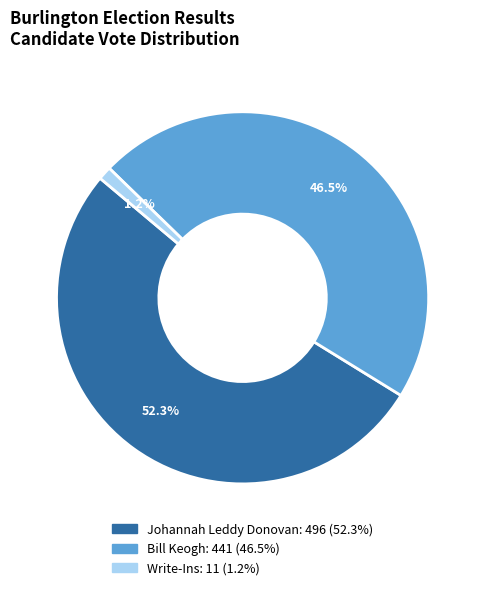

Do Bill Keogh and Johannah Leddy Donovan together represent more than half of the pie?

Yes